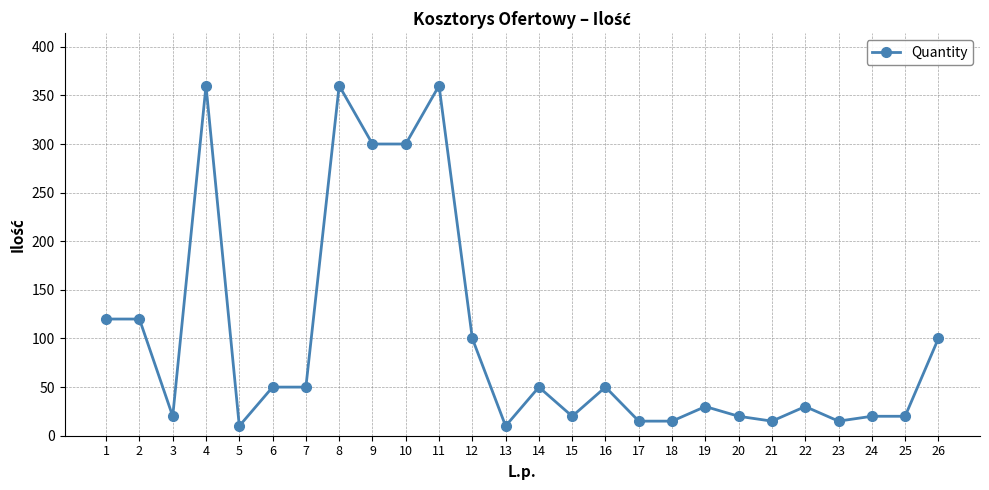

The value at 26 is 100. True or false?

True